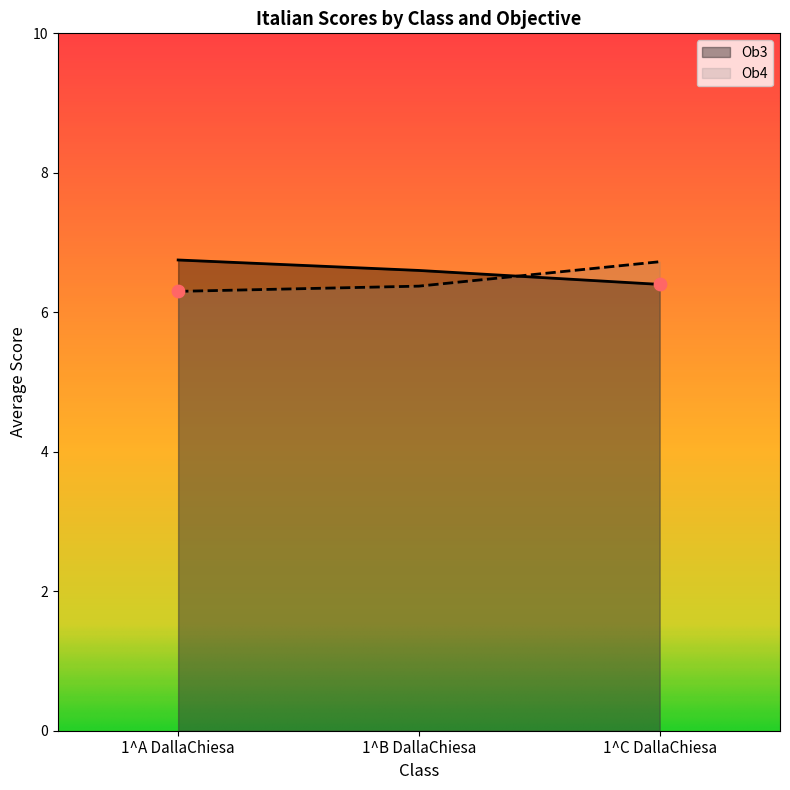

What is the total value across all series at 1^B DallaChiesa?

13.0